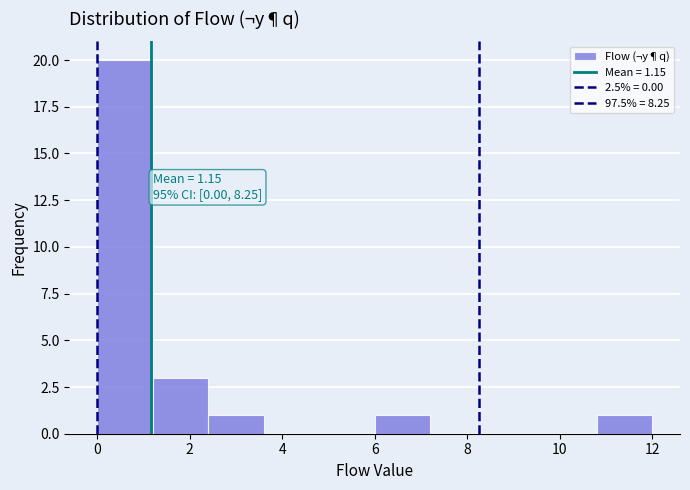

Which range on the x-axis has the tallest bar?

0.0 to 1.2